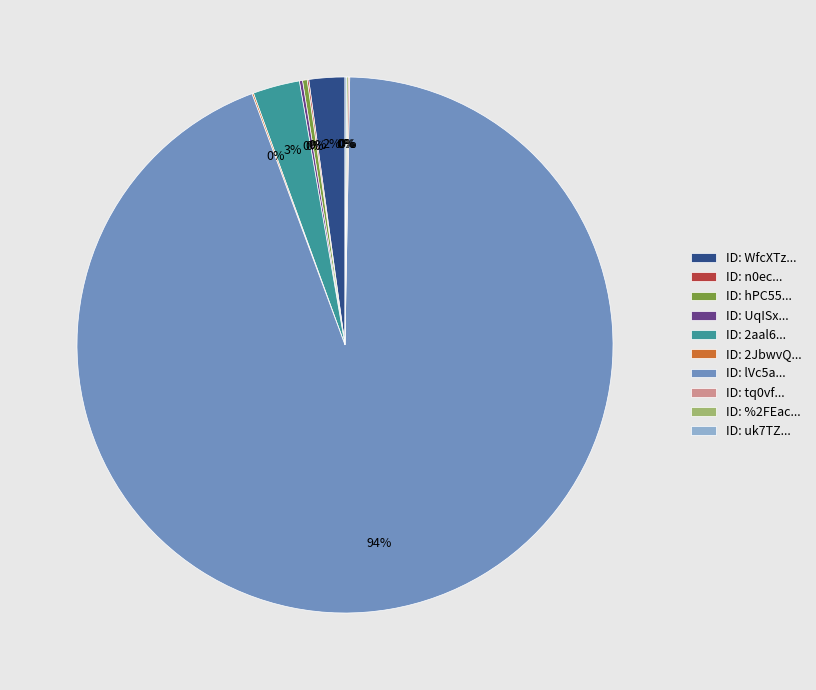

What is the largest slice in the pie chart?

ID: lVc5a...